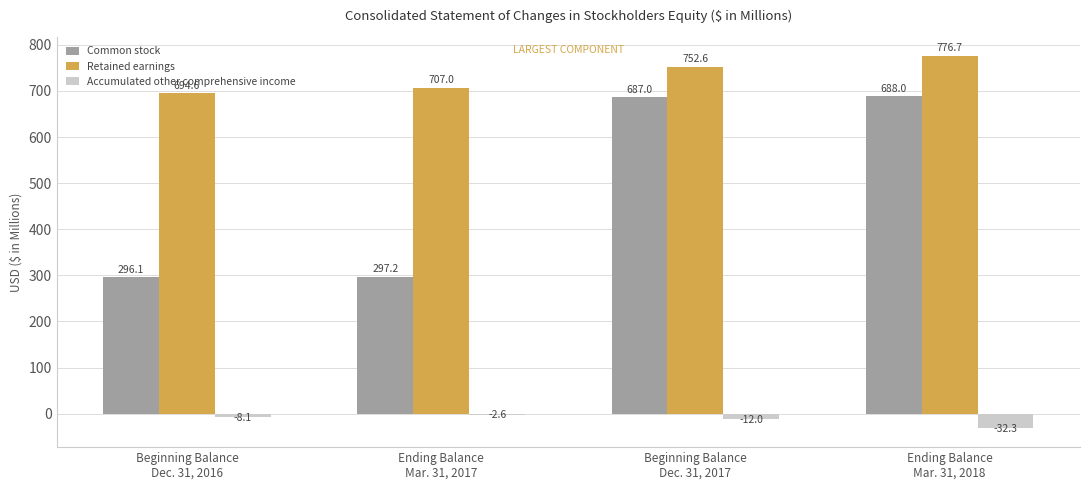

What is the average value of the Retained earnings series?

732.7